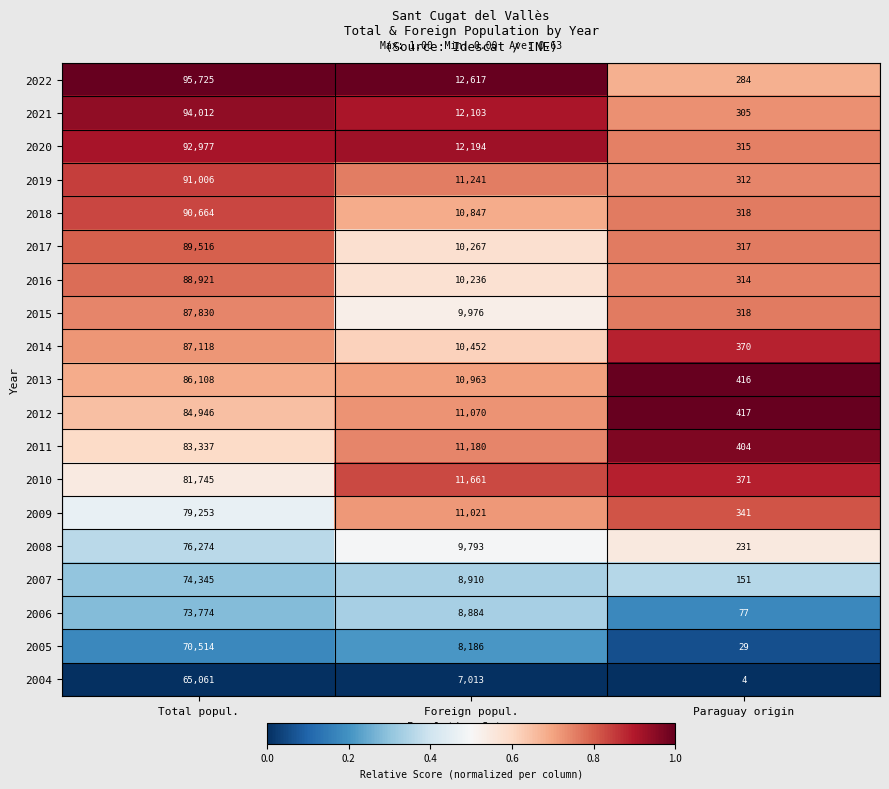

Which series has the widest spread of values?

2022